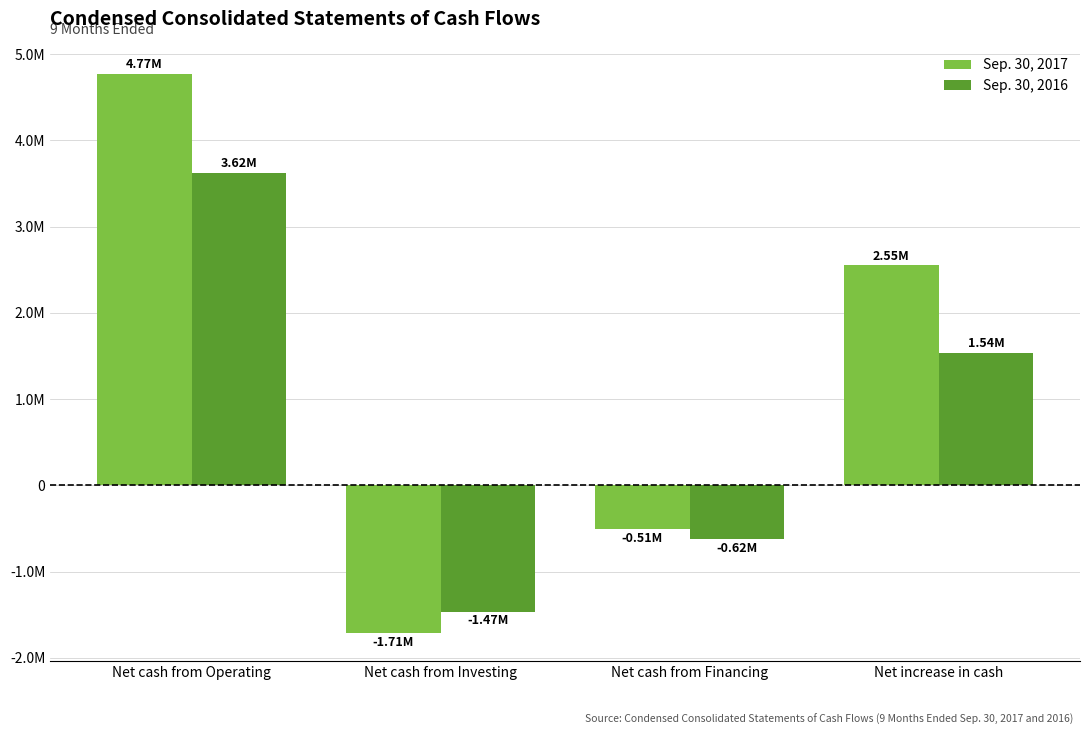

At which category is the sum across all series the highest?

Net cash from Operating